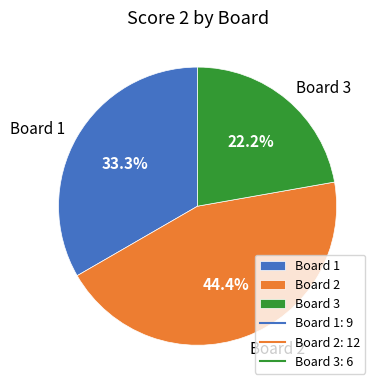

Rank the categories by value from highest to lowest.

Board 2, Board 1, Board 3